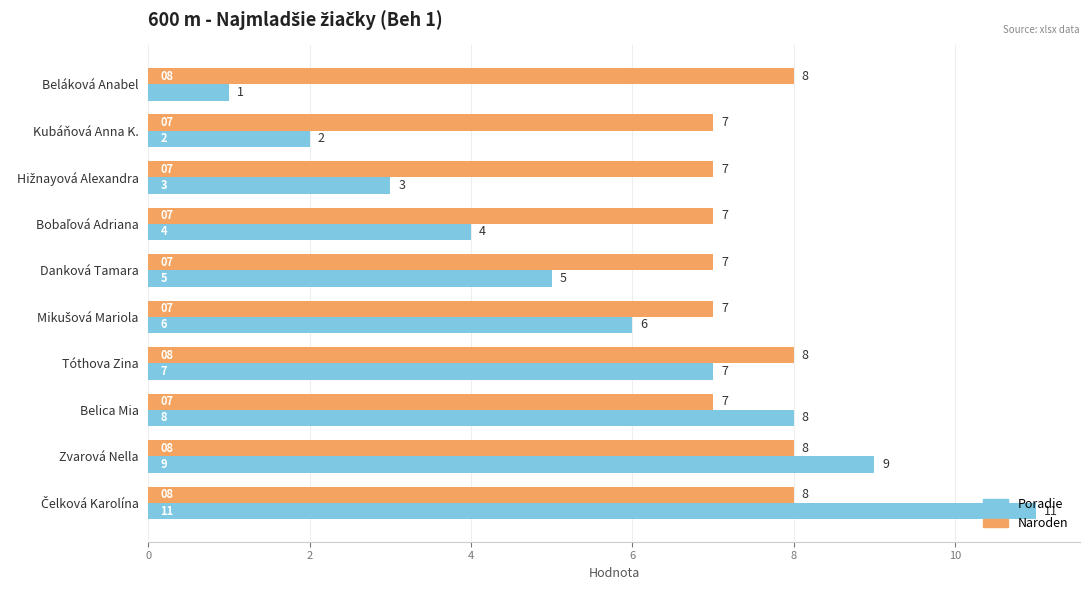

What is the difference between the highest and lowest values at Beláková Anabel?

7